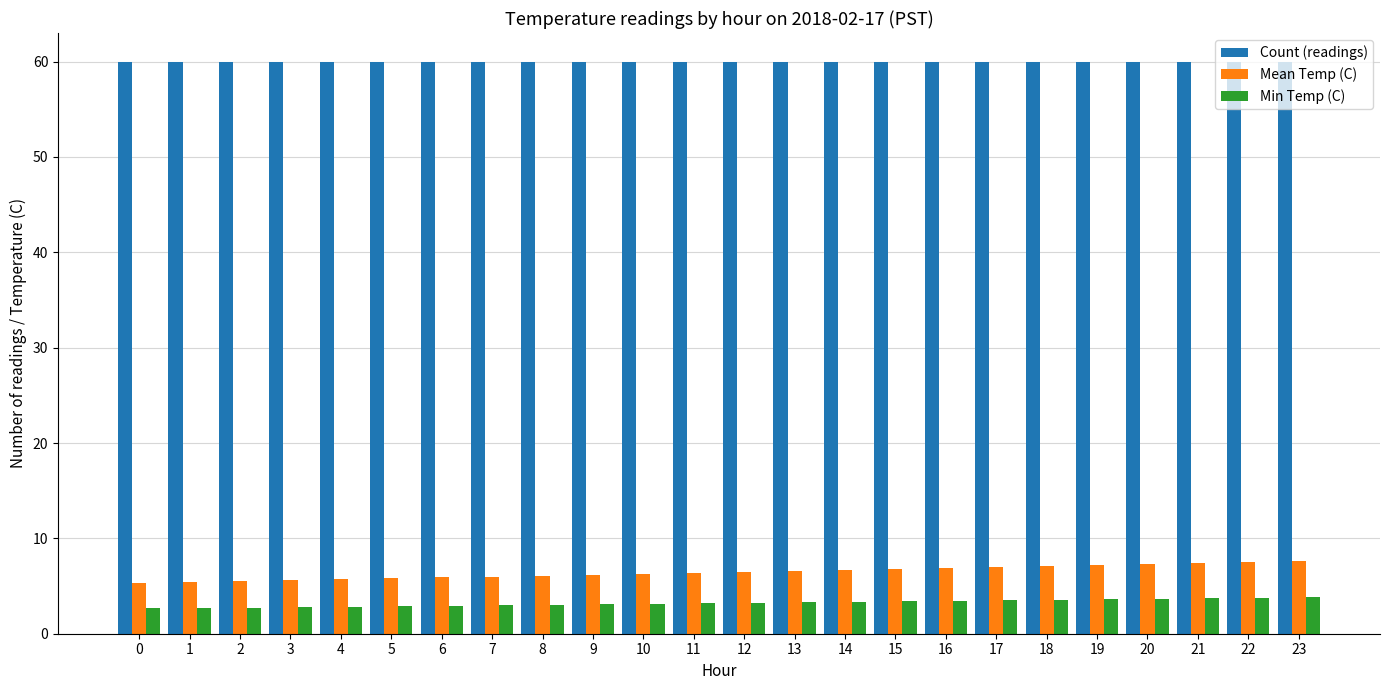

Rank the series by their maximum value, from highest to lowest.

Count (readings), Mean Temp (C), Min Temp (C)